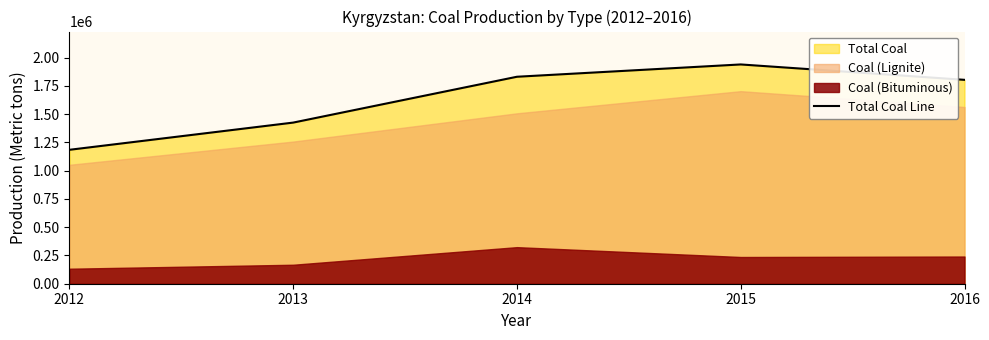

What is the change in value from 2015 to 2016?

-136100